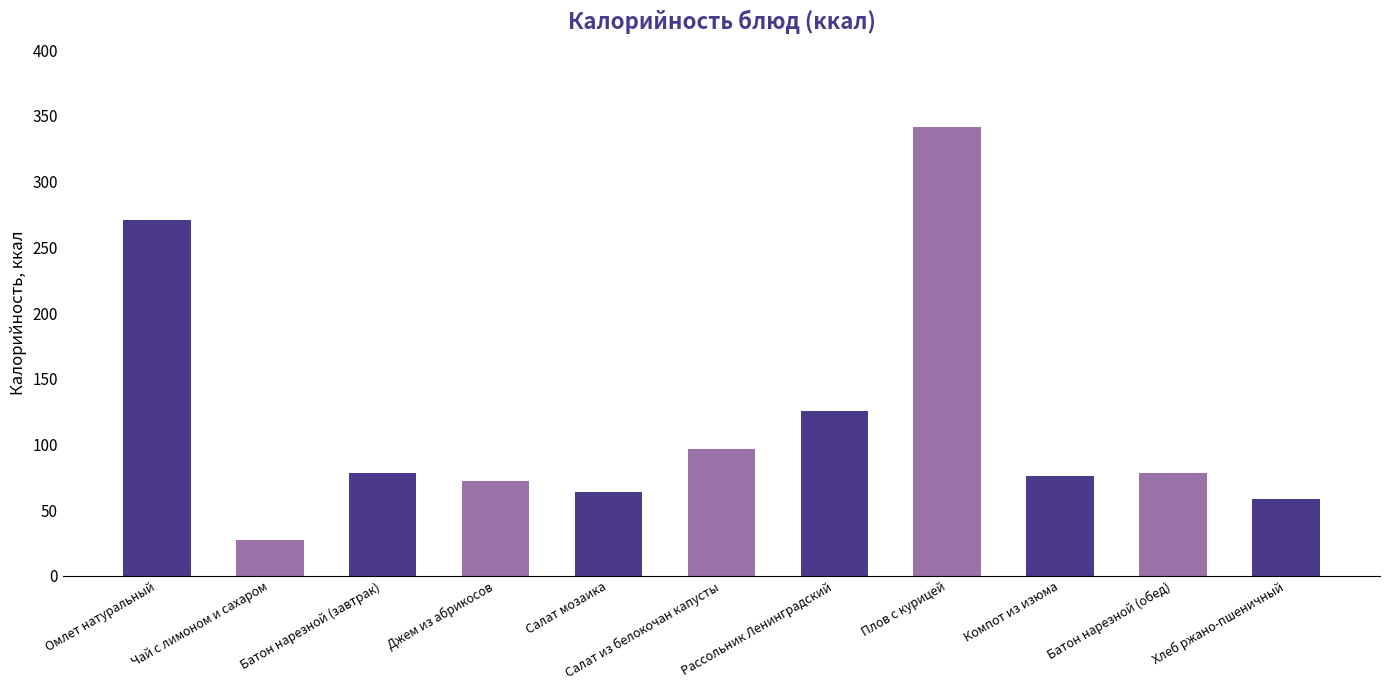

What is the label of the 7th bar from the left?

Рассольник Ленинградский